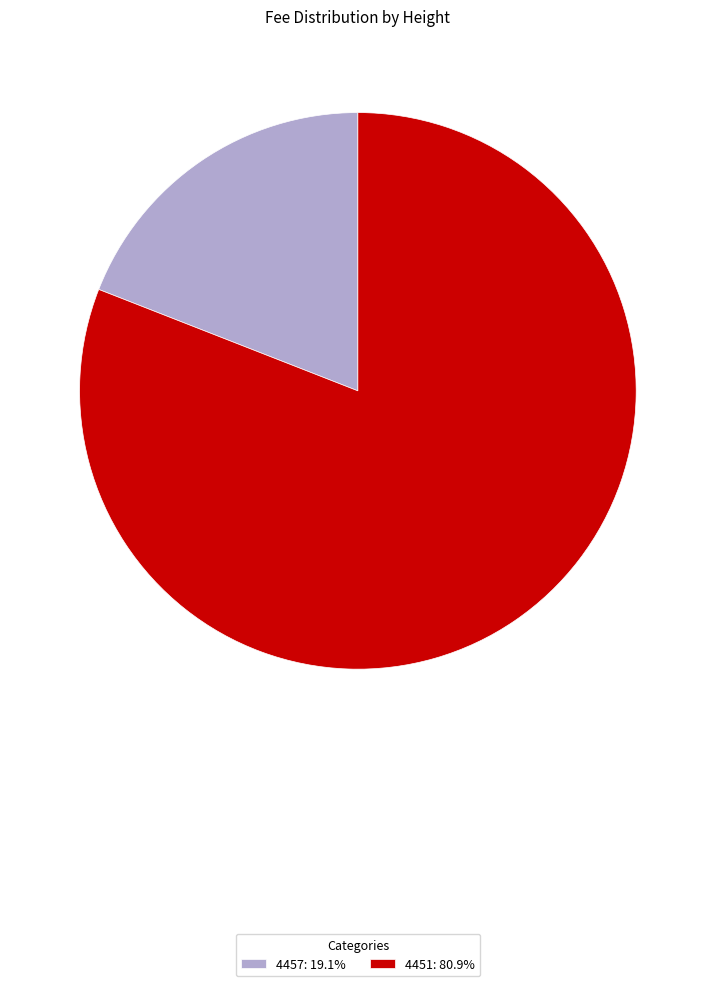

Is the sum of 4451: 80.9% and 4457: 19.1% greater than half?

Yes